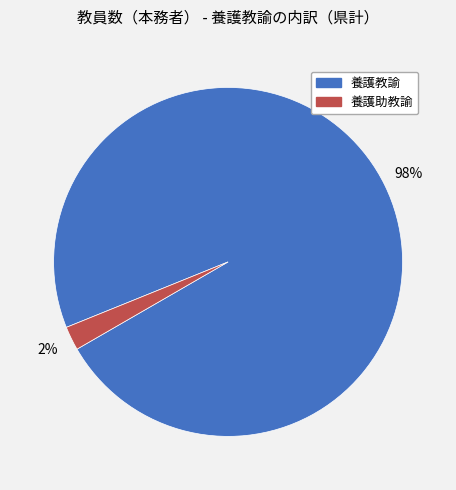

Is it true that 養護教諭 is 98% of the pie?

True